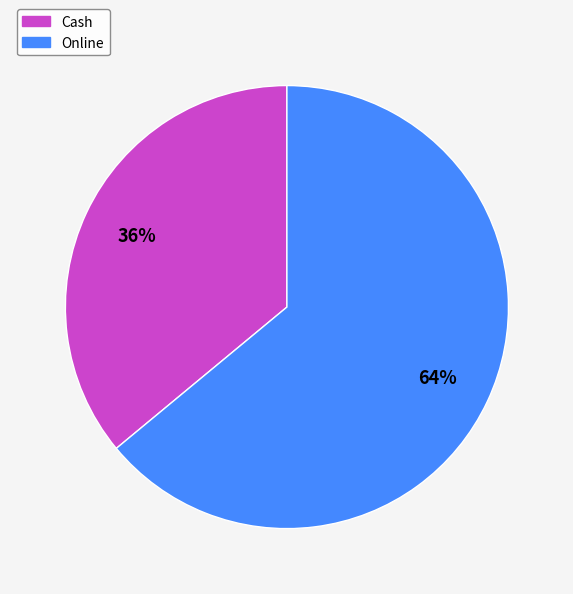

Which category has the biggest portion of the pie?

Online